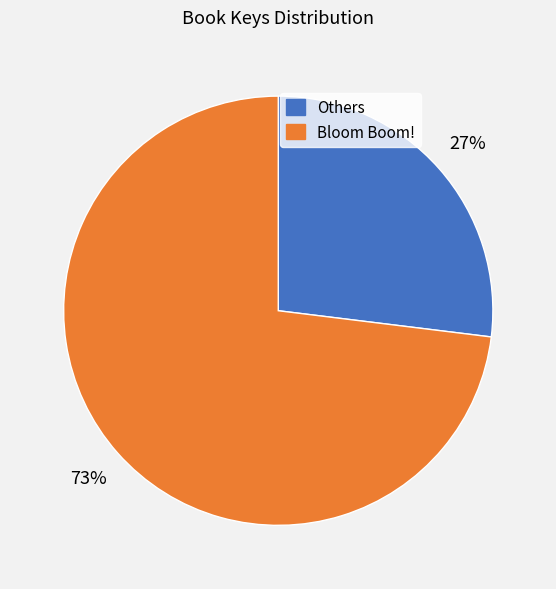

How many segments does this pie chart have?

2